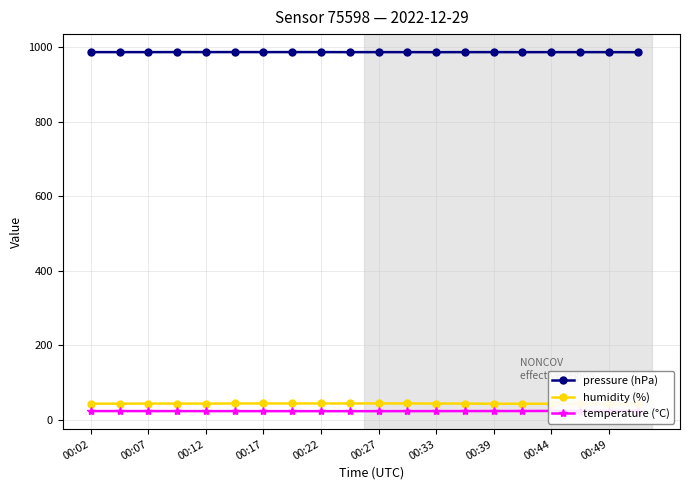

What is the lowest value of the pressure (hPa) series?

986.8